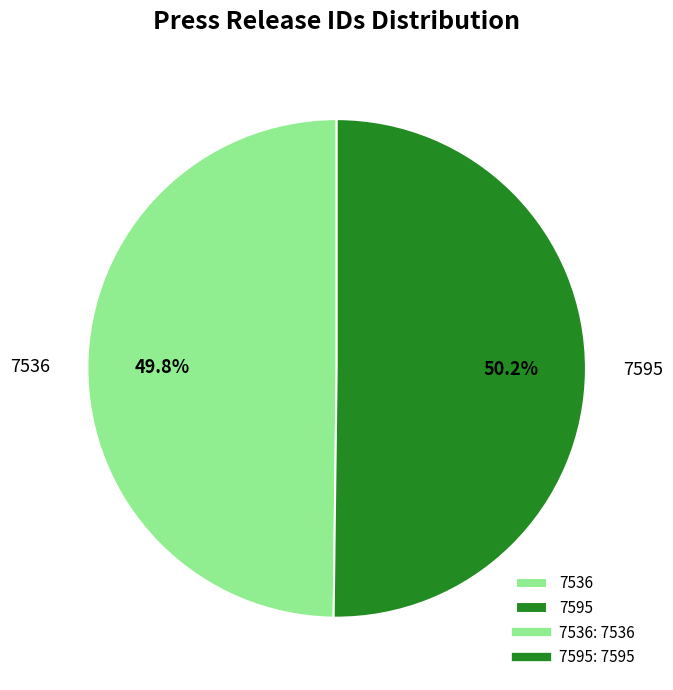

True or false: 7595 accounts for 45% of the total.

False